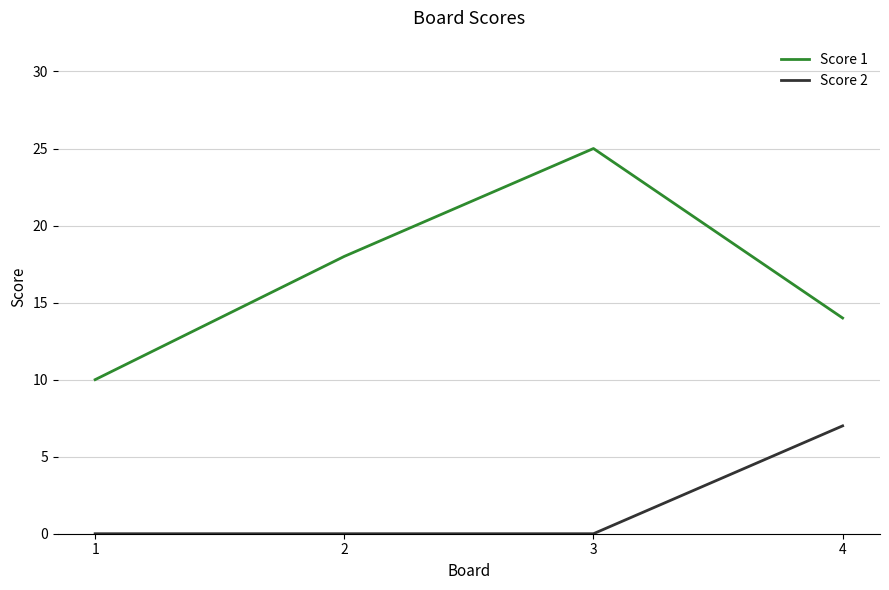

The value of Score 1 at 3 is 25. True or false?

True